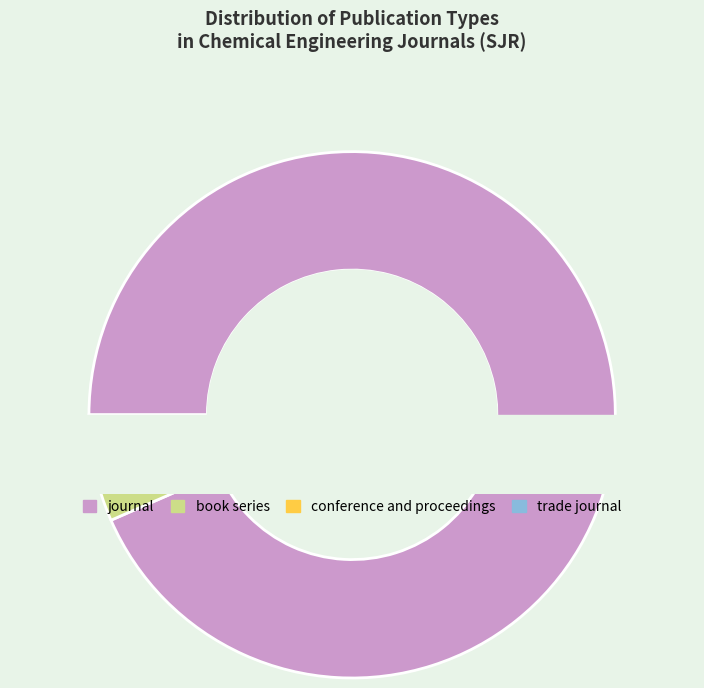

To the nearest percent, what portion does trade journal represent?

2%